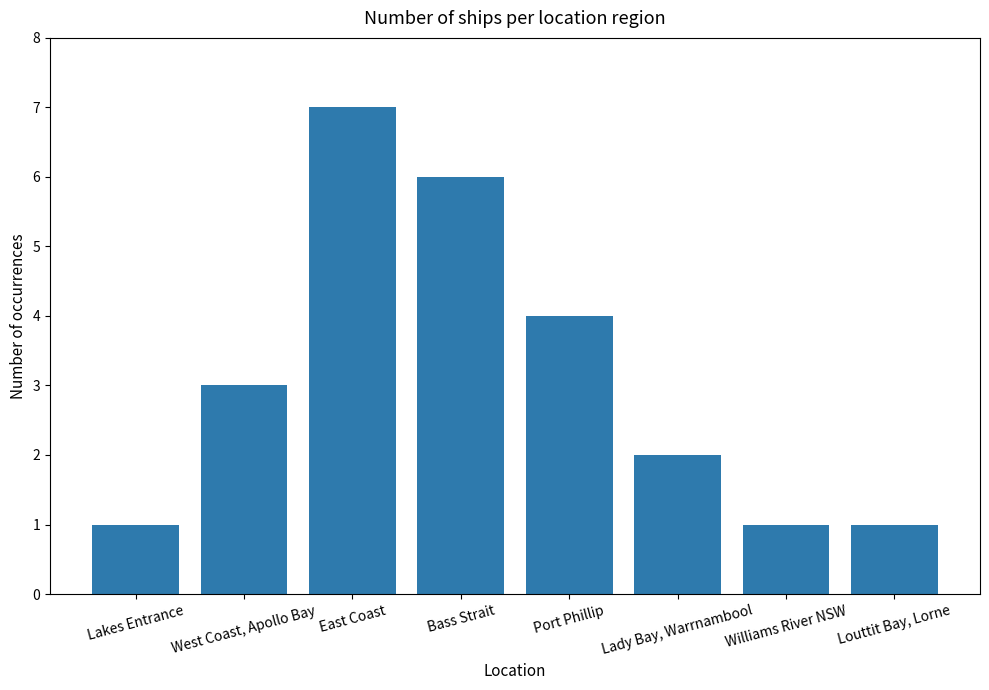

What is the change in value from Lakes Entrance to Bass Strait?

+5